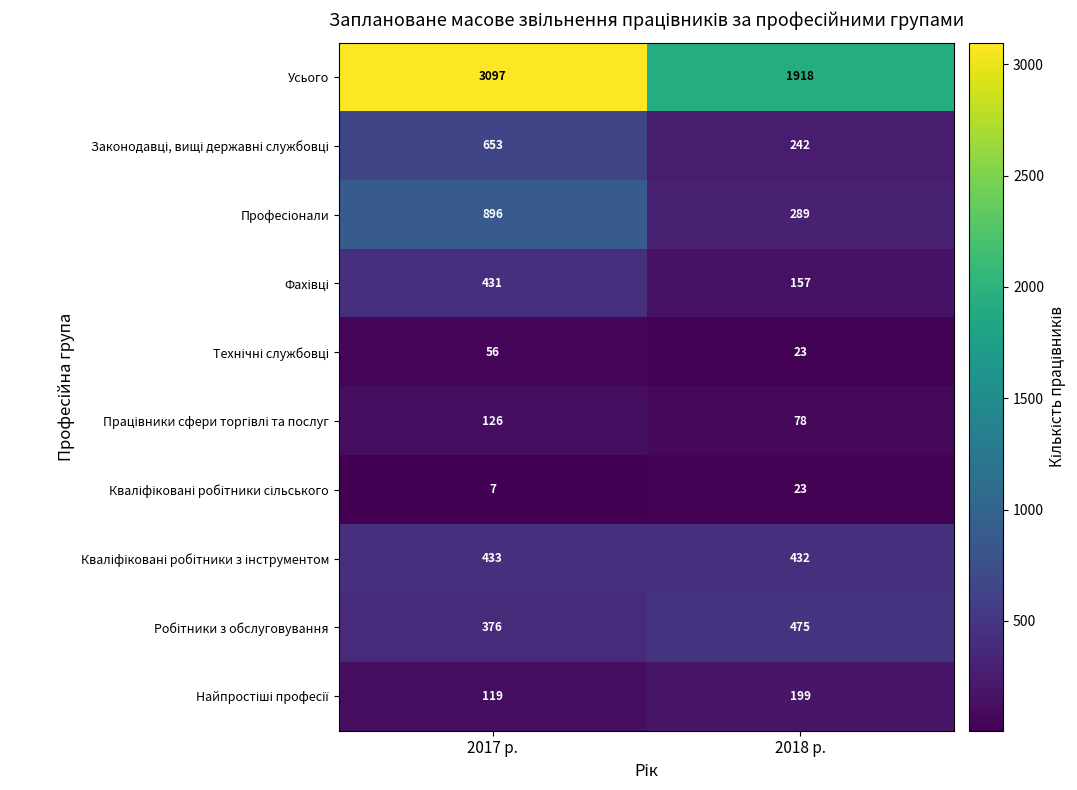

What is the difference between the highest and lowest values at 2018 р.?

1895